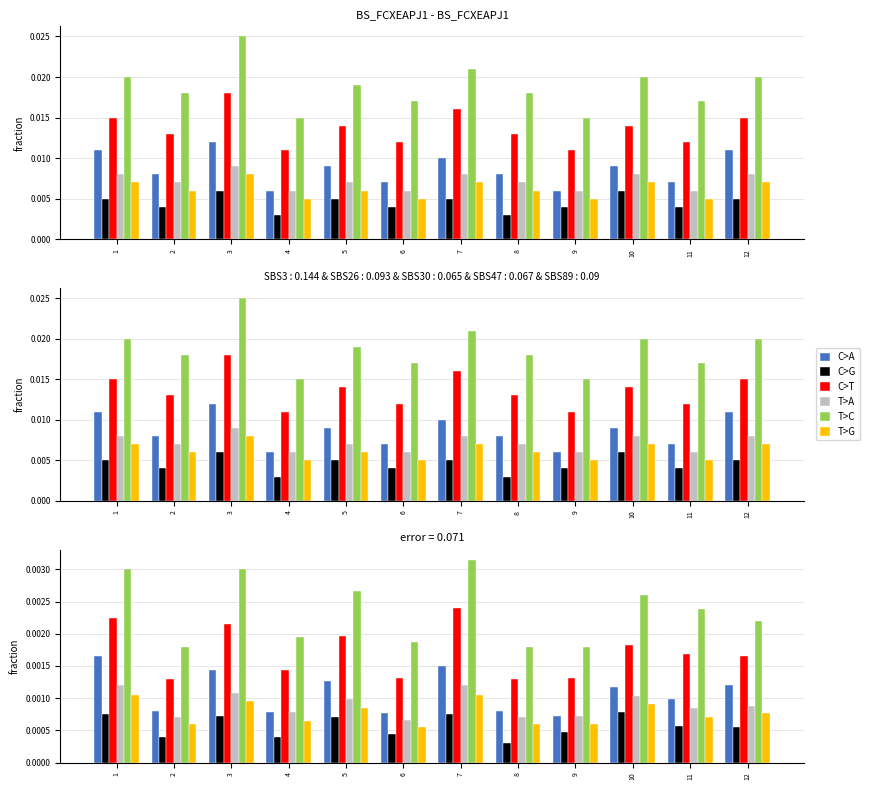

Does the chart contain any negative values?

No